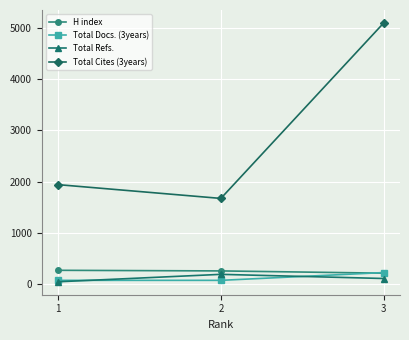

The value of Total Docs. (3years) at 3 is 226. True or false?

True